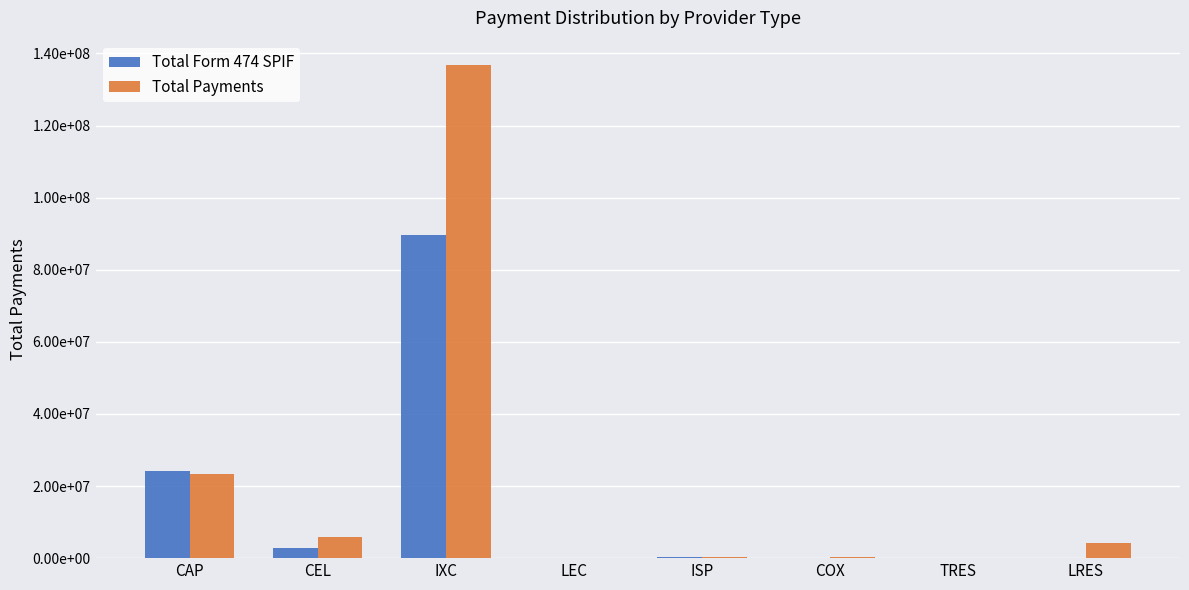

What is the difference between the maximum and second lowest values in the Total Form 474 SPIF series?

89516380